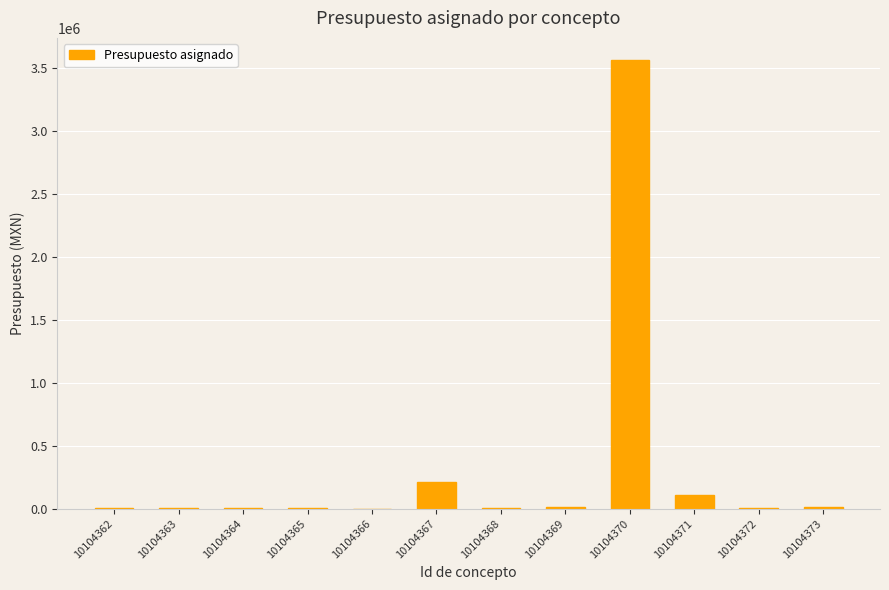

What is the approximate value at 10104370?

3563520